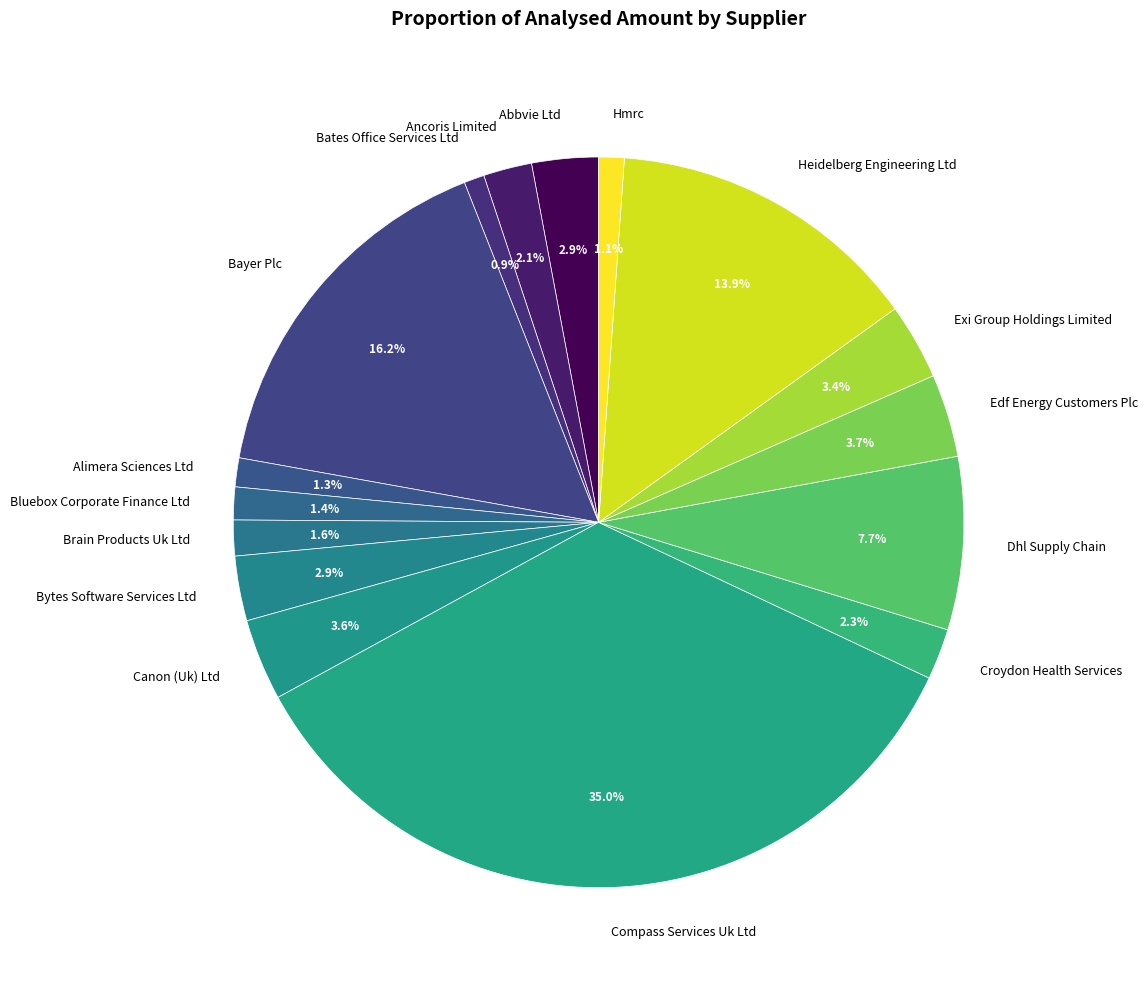

True or false: Exi Group Holdings Limited accounts for 14% of the total.

False